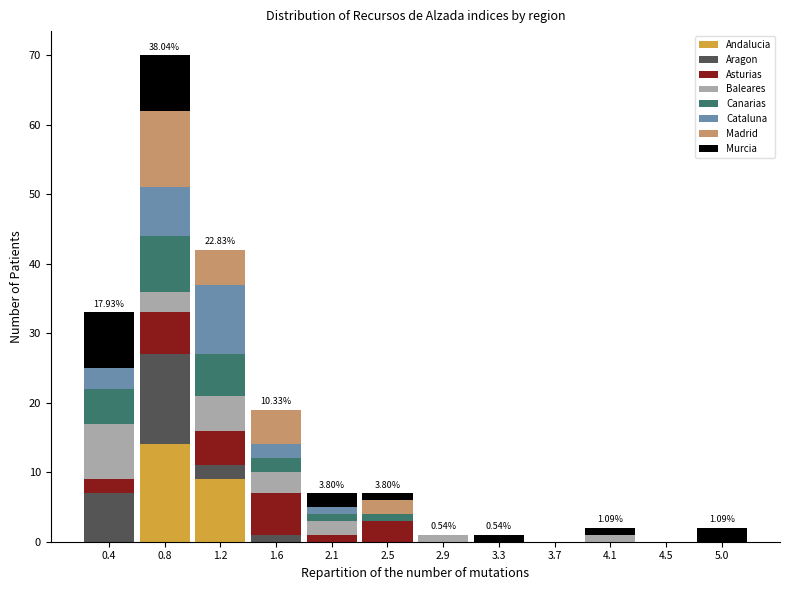

Which range on the x-axis has the tallest stacked bar (by total height)?

0.60 to 1.00